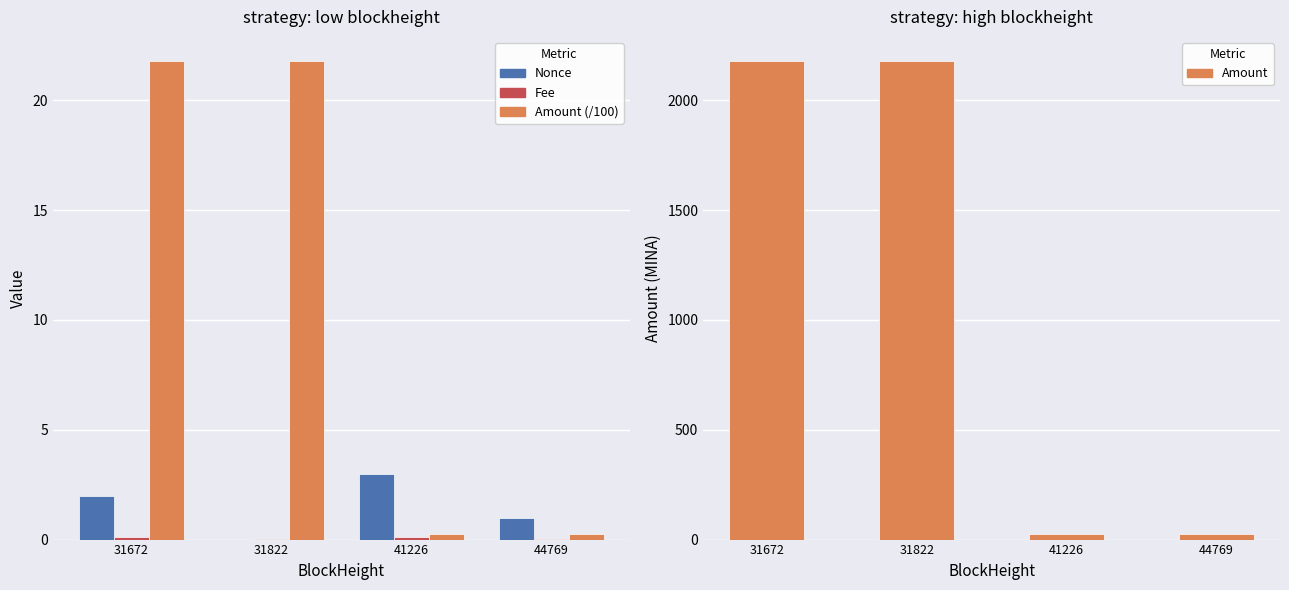

The value of Fee at 41226 is 0.1. True or false?

True